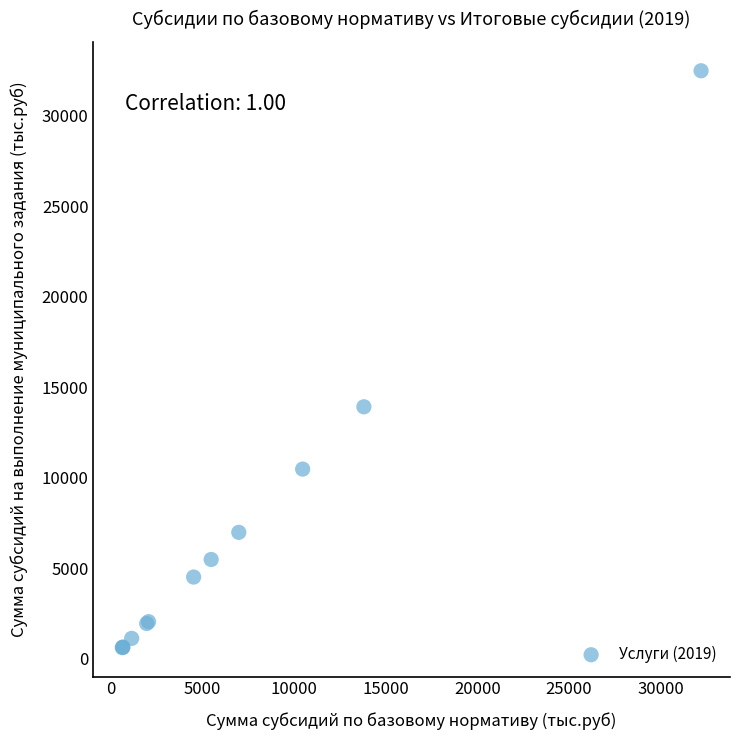

What Y value in the scatter plot is closest to 16542?

13915.3